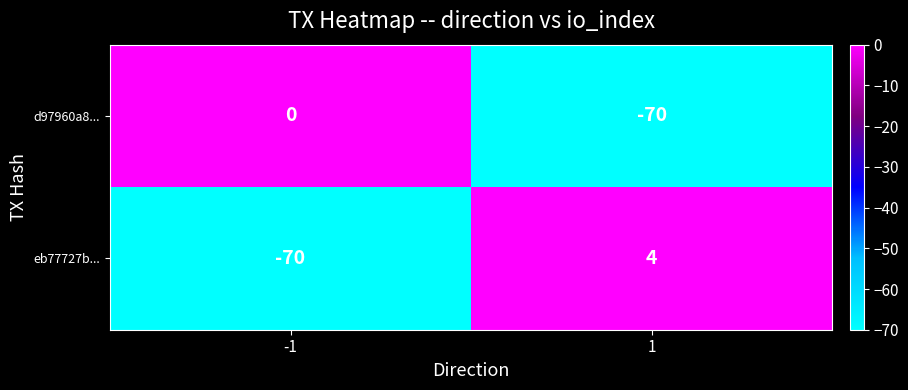

What is the difference between the highest and lowest values at -1?

70